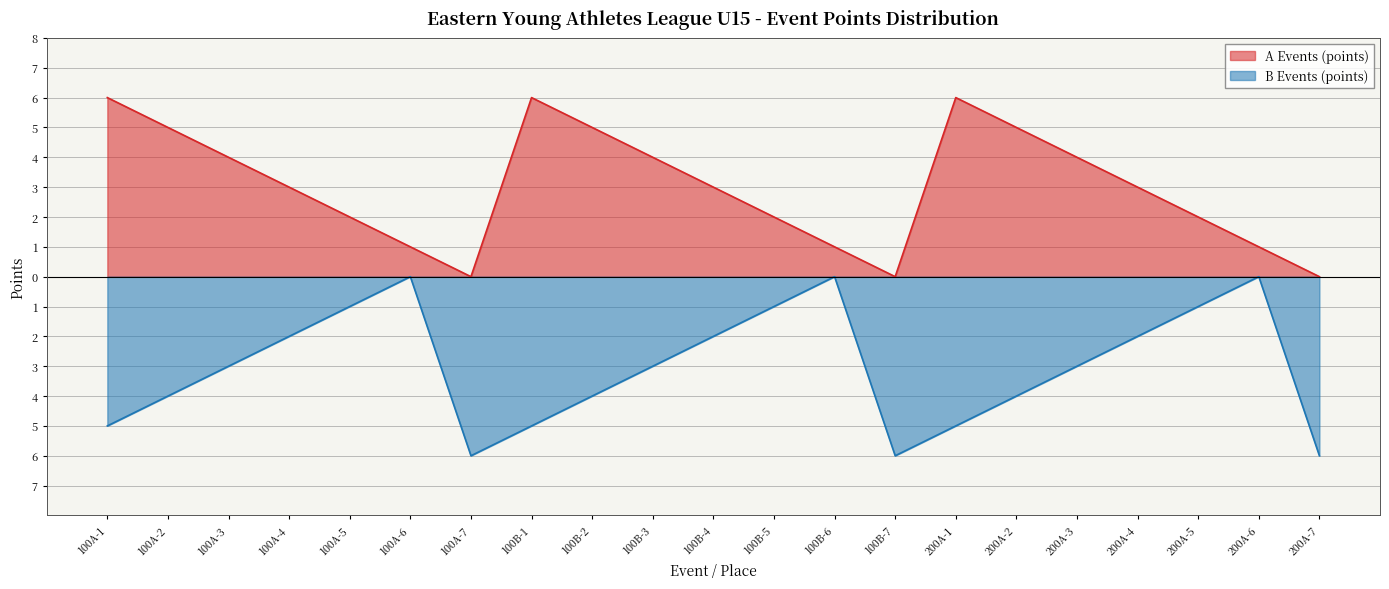

What is the difference between the B Events (points) values at 200A-3 and 100A-1?

2